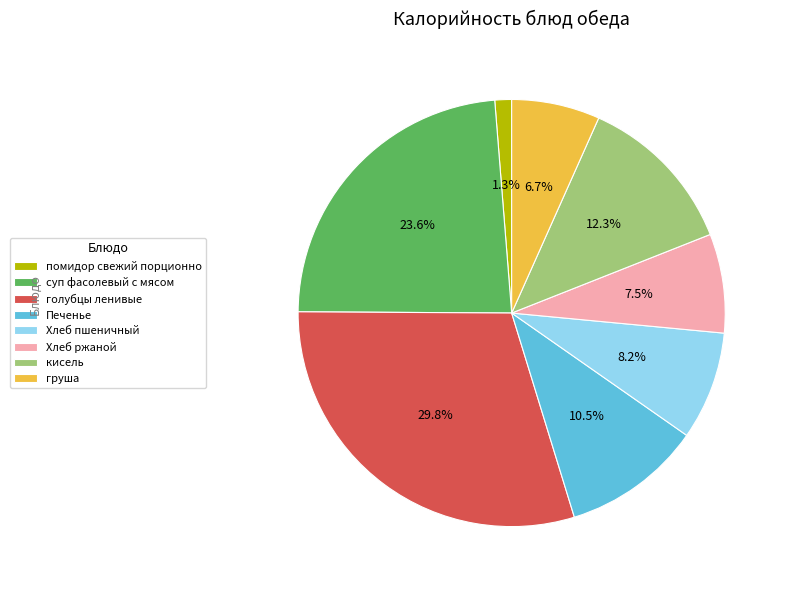

What is the largest slice in the pie chart?

голубцы ленивые